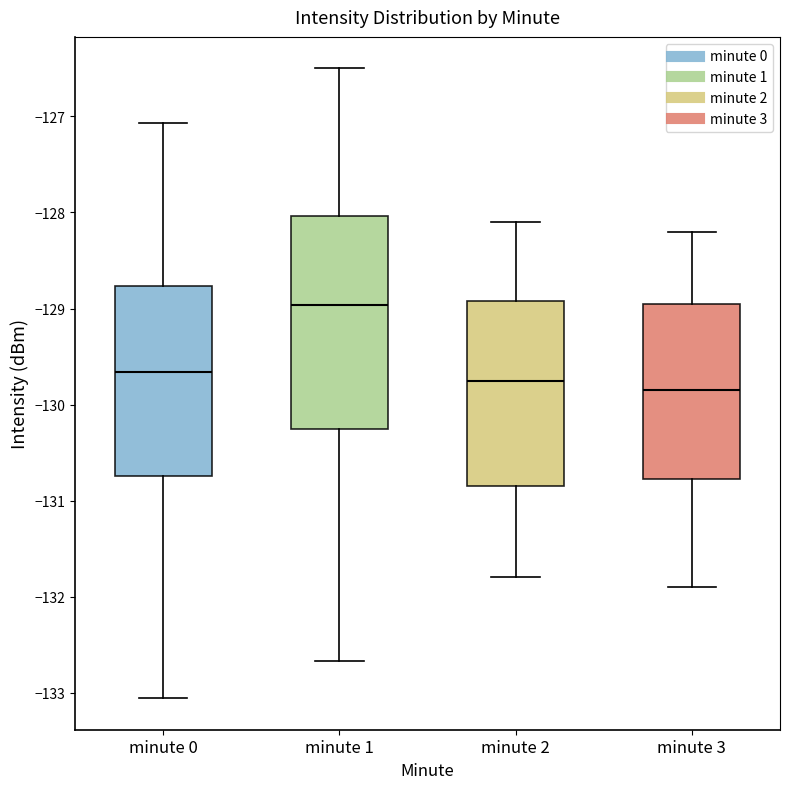

Reading left to right, read every box against the y-axis: the position of its median line, the range the box covers, and the ends of its whiskers. The values are not printed on the chart, so give them approximately, as read against the axis.

minute 0: median -129.7, box -130.7 to -128.8, whiskers -133.1 to -127.1
minute 1: median -129.0, box -130.3 to -128.0, whiskers -132.7 to -126.5
minute 2: median -129.7, box -130.8 to -128.9, whiskers -131.8 to -128.1
minute 3: median -129.8, box -130.8 to -128.9, whiskers -131.9 to -128.2